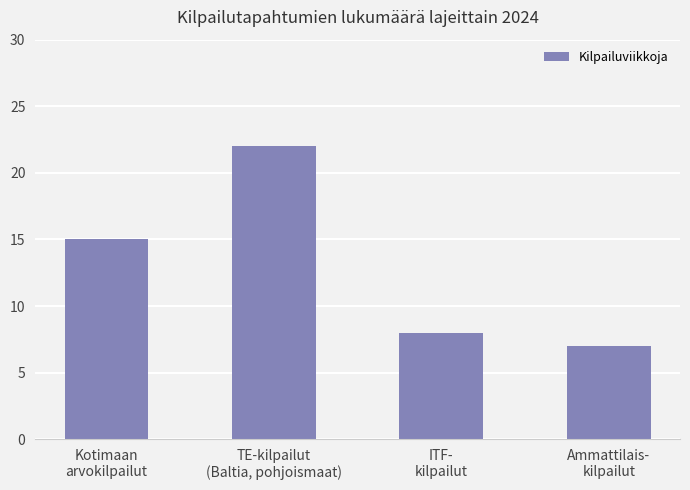

What is the label of the 3rd bar from the left?

ITF-
kilpailut